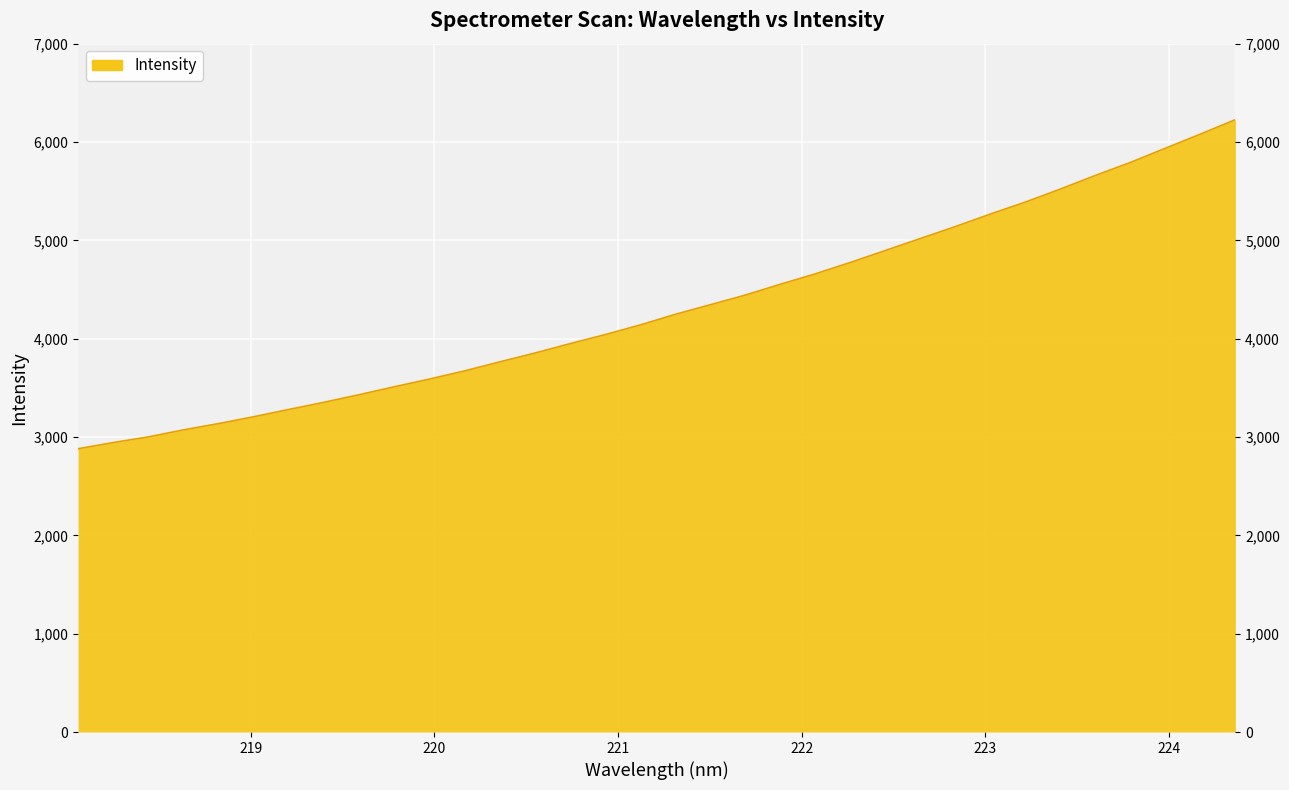

What is the greatest value displayed?

6227.5